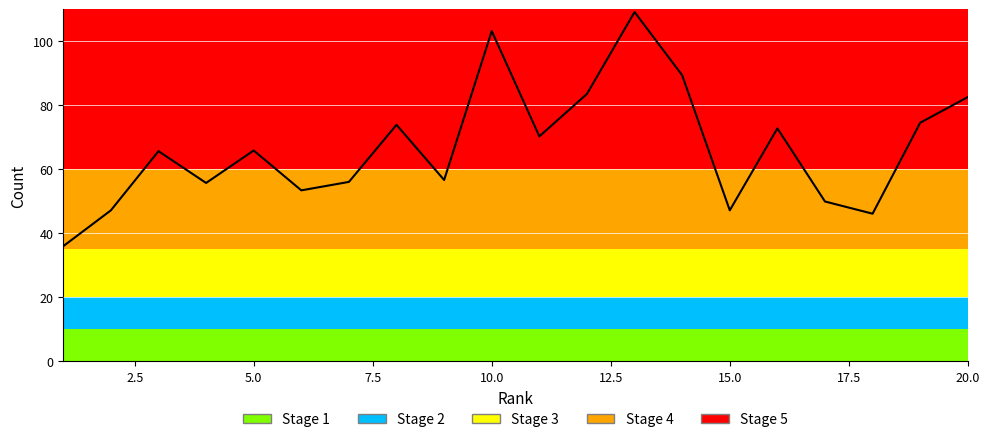

How many lines are shown in the chart?

1